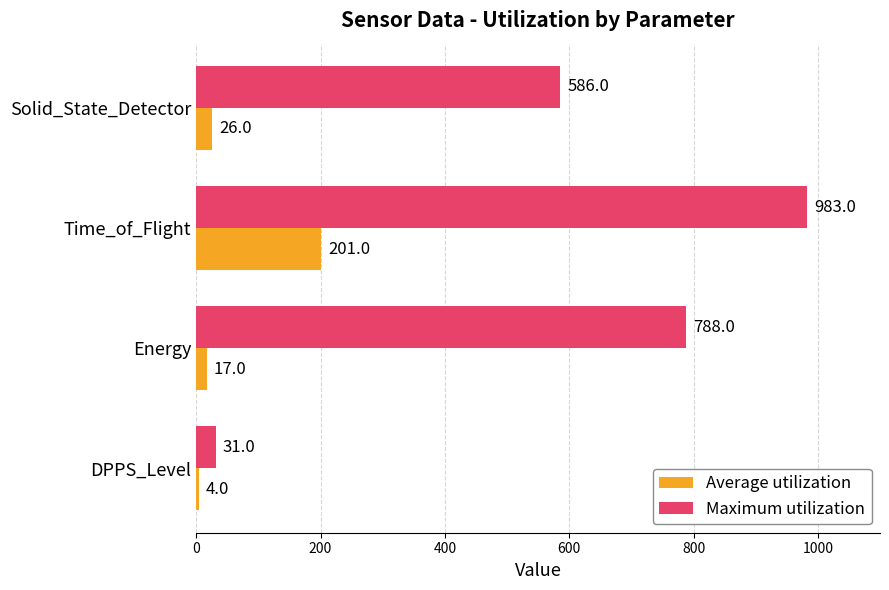

List the series in order of their overall mean, highest first.

Maximum utilization, Average utilization